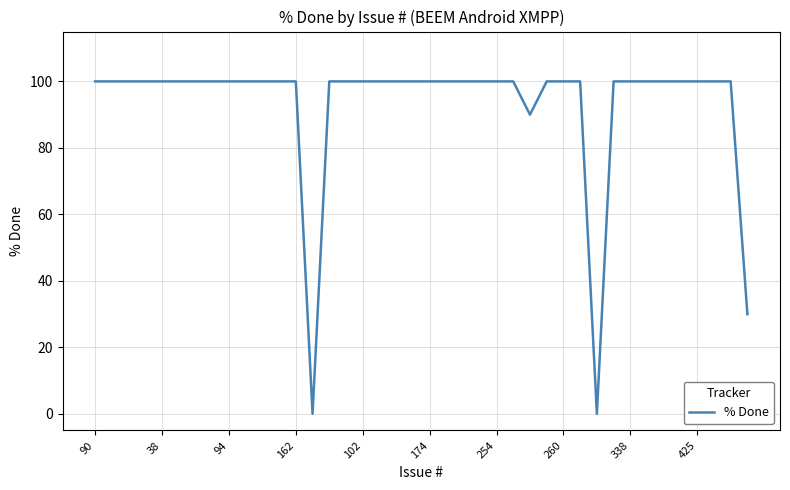

Reading left to right, list all the values displayed in this chart.

100	100	100	100	100	100	100	100	100	100	100	100	100	0	100	100	100	100	100	100	100	100	100	100	100	100	90	100	100	100	0	100	100	100	100	100	100	100	100	30